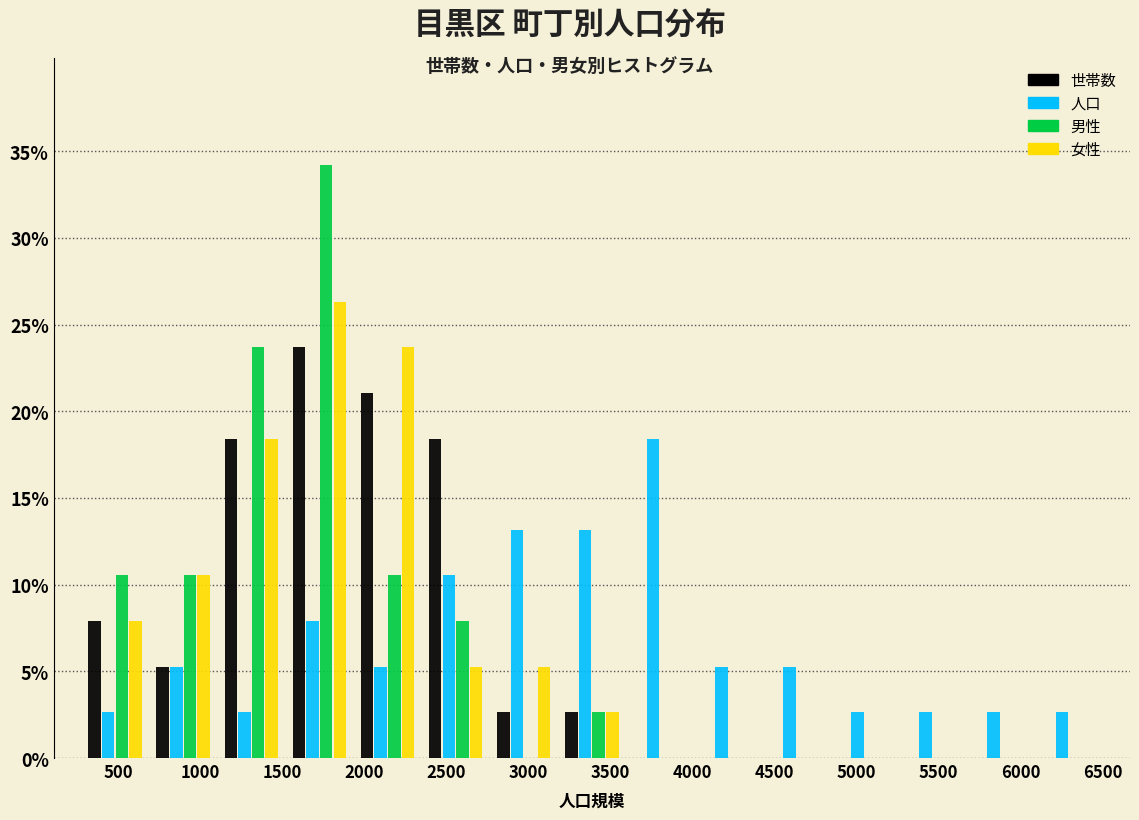

What is the height of the 男性 bar covering 1950 to 2350 on the x-axis? Neither the bar edges nor the heights are printed on the chart, so give them approximately, as read against the axes.

10.5